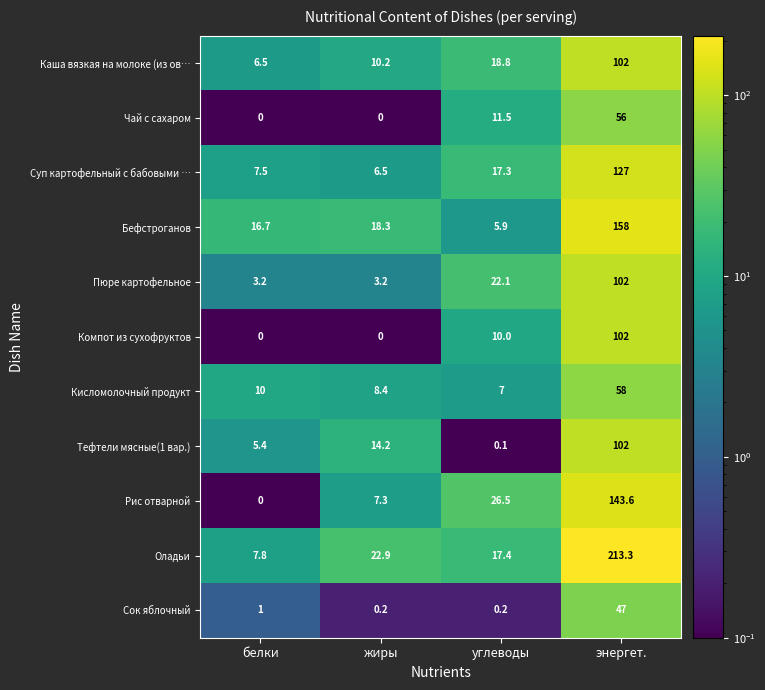

At which category is the sum across all series the highest?

энергет.